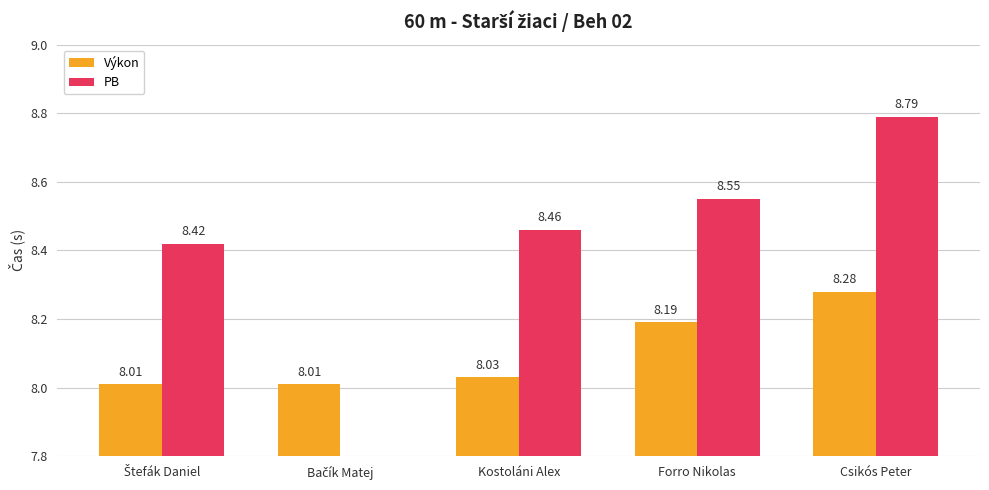

Reading left to right, transcribe all the data shown in this chart.

Výkon: 8.0	8.0	8.0	8.2	8.3
PB: 8.4	0.0	8.5	8.6	8.8